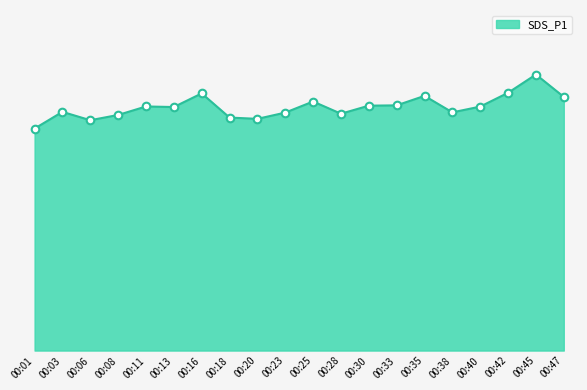

Does the chart have visible grid lines?

No